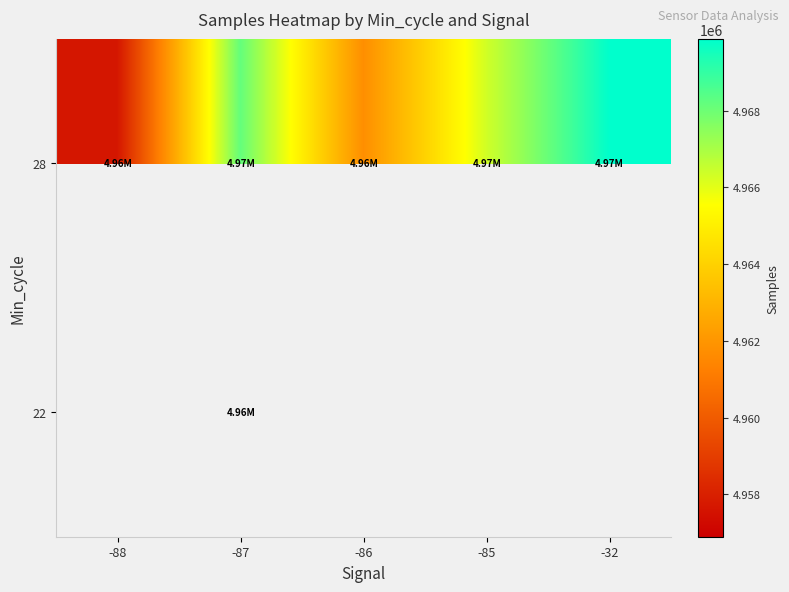

Is it true that 28 equals 4969867.1 at -32?

True